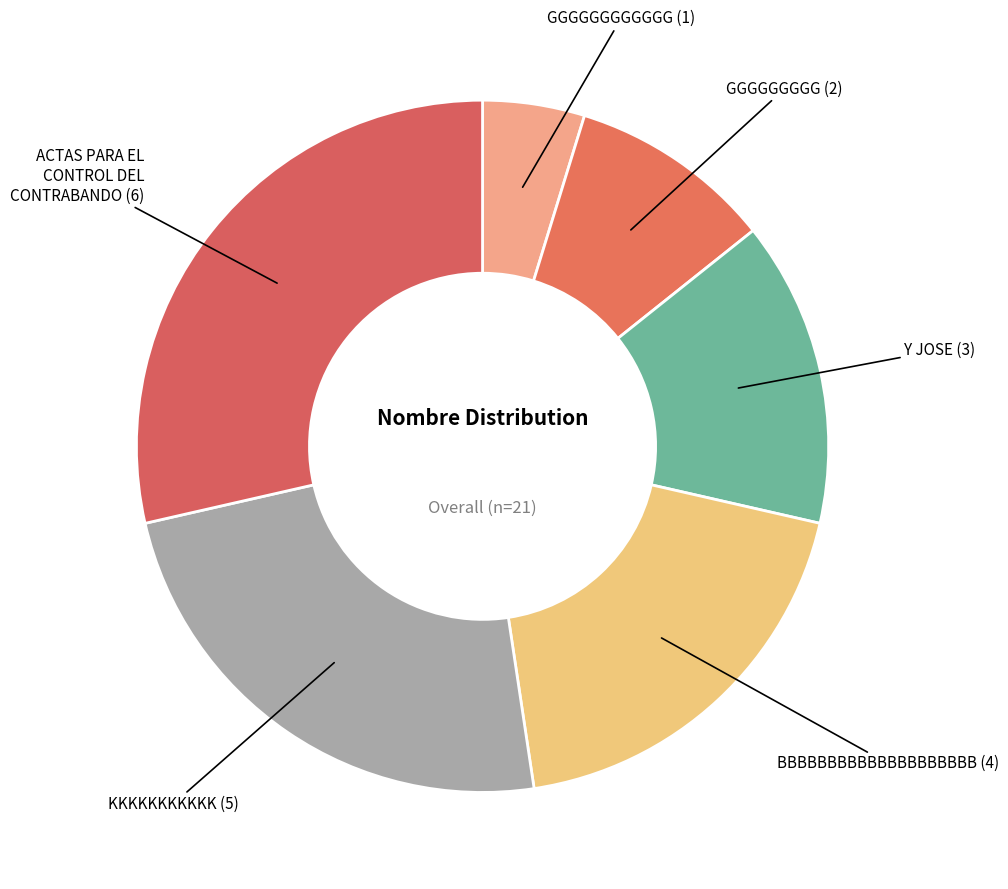

Is the sum of GGGGGGGGG and GGGGGGGGGGGG greater than half?

No